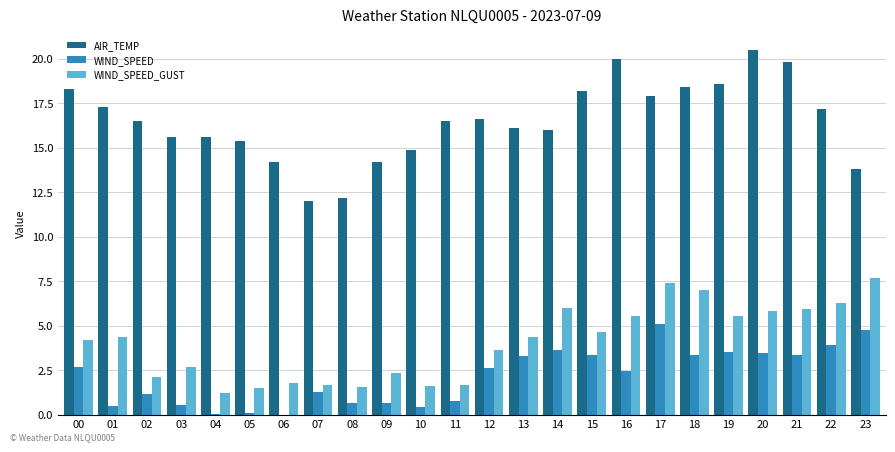

What is the maximum value for WIND_SPEED?

5.1